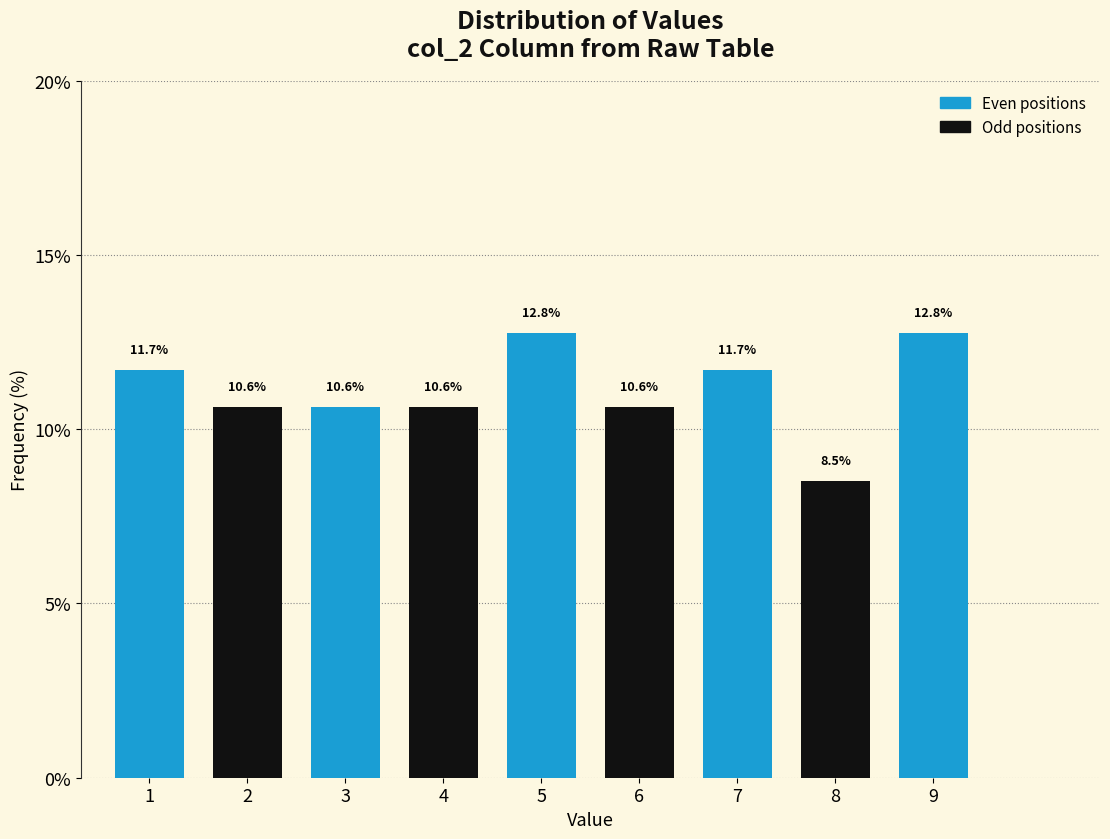

Reading left to right, transcribe all the data shown in this chart.

1=11.7	2=10.6	3=10.6	4=10.6	5=12.8	6=10.6	7=11.7	8=8.5	9=12.8